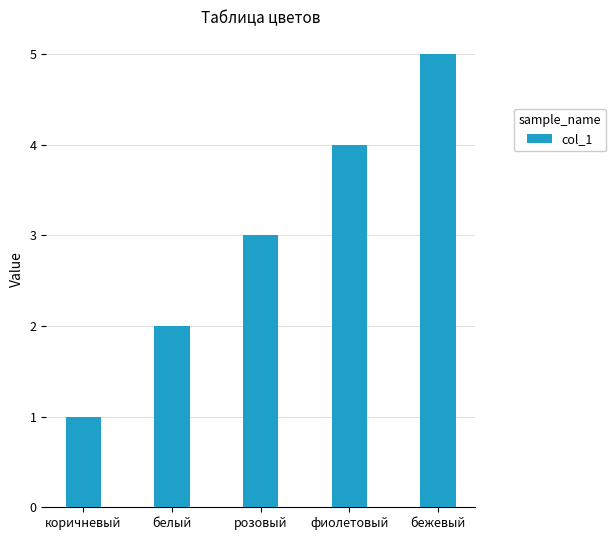

What is the difference between the maximum and minimum values?

4